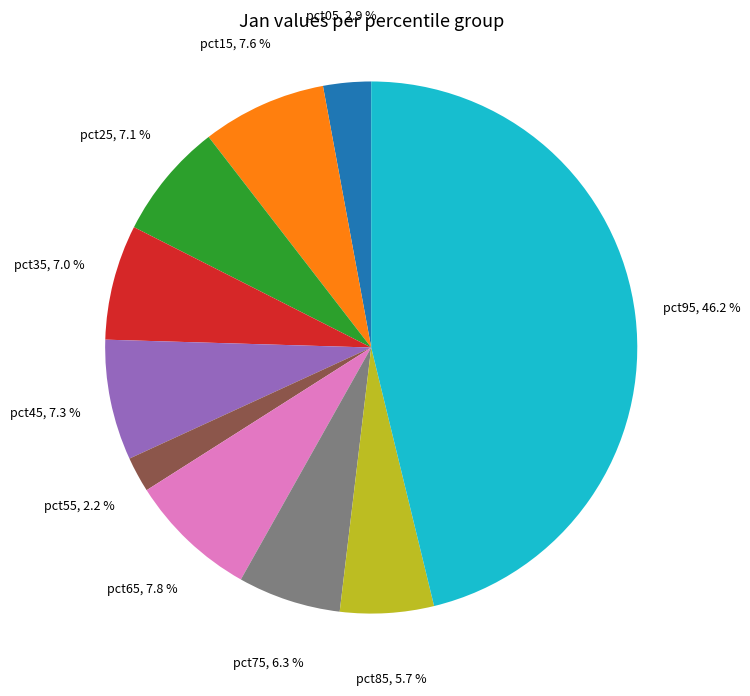

Does pct15 account for over 50% of the chart?

No